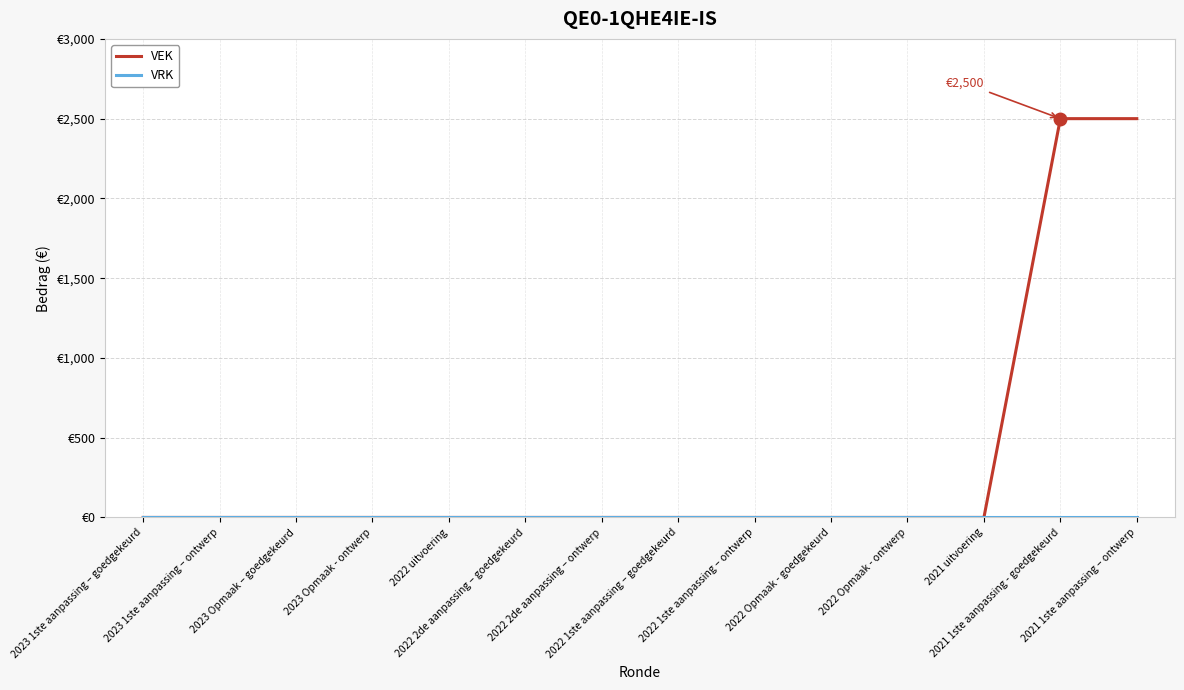

Is this an area chart (filled region under the line)?

No